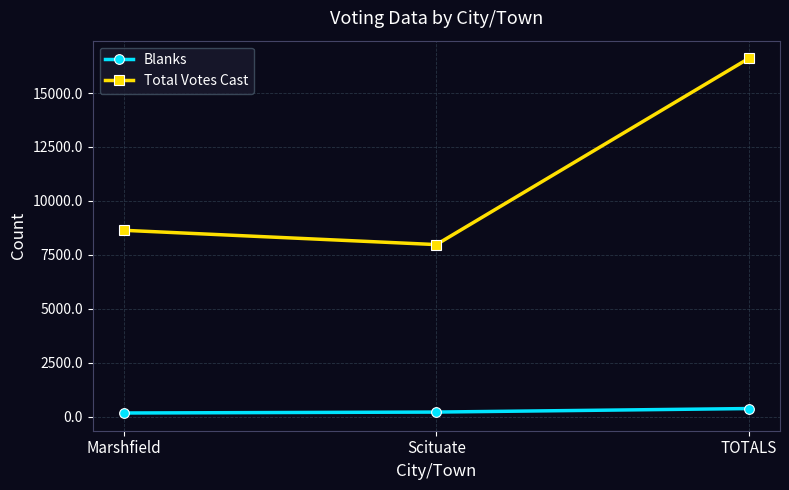

Is it true that Total Votes Cast equals 11253 at Scituate?

False